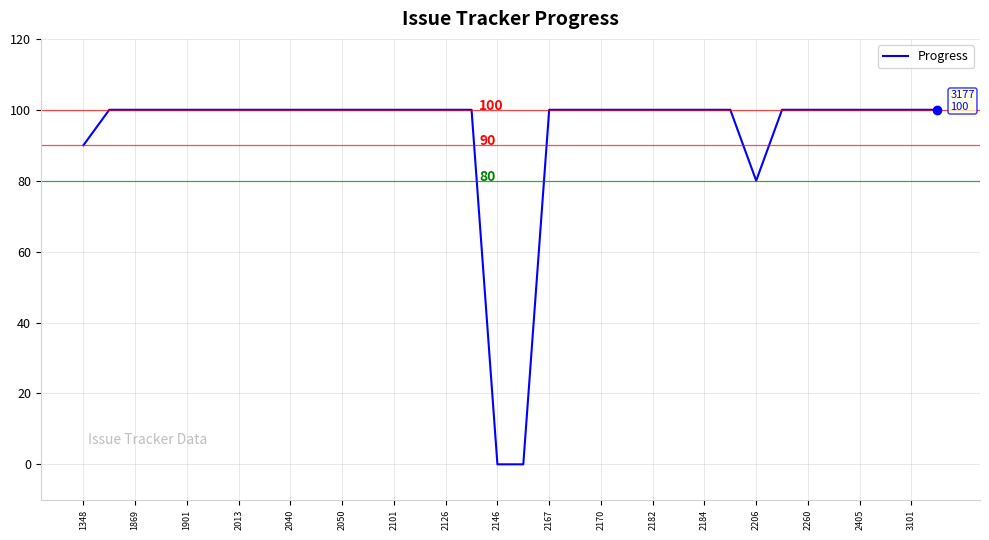

What is the difference between the maximum and minimum values?

100